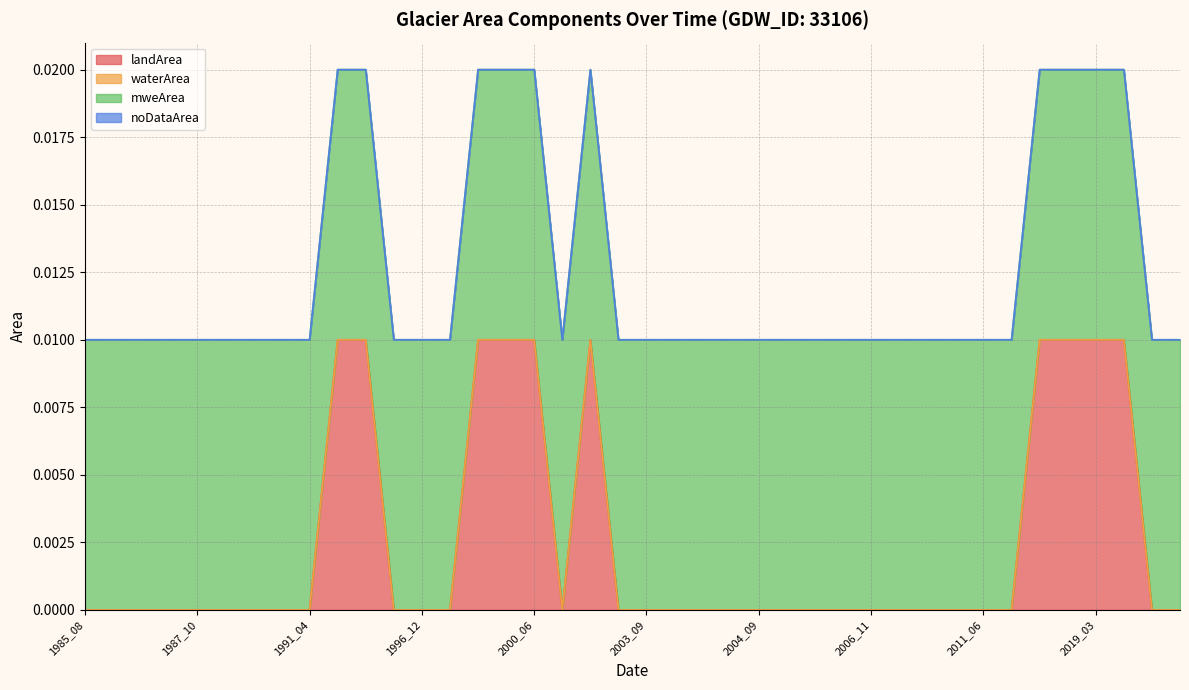

What position from the left is 2005_10?

27